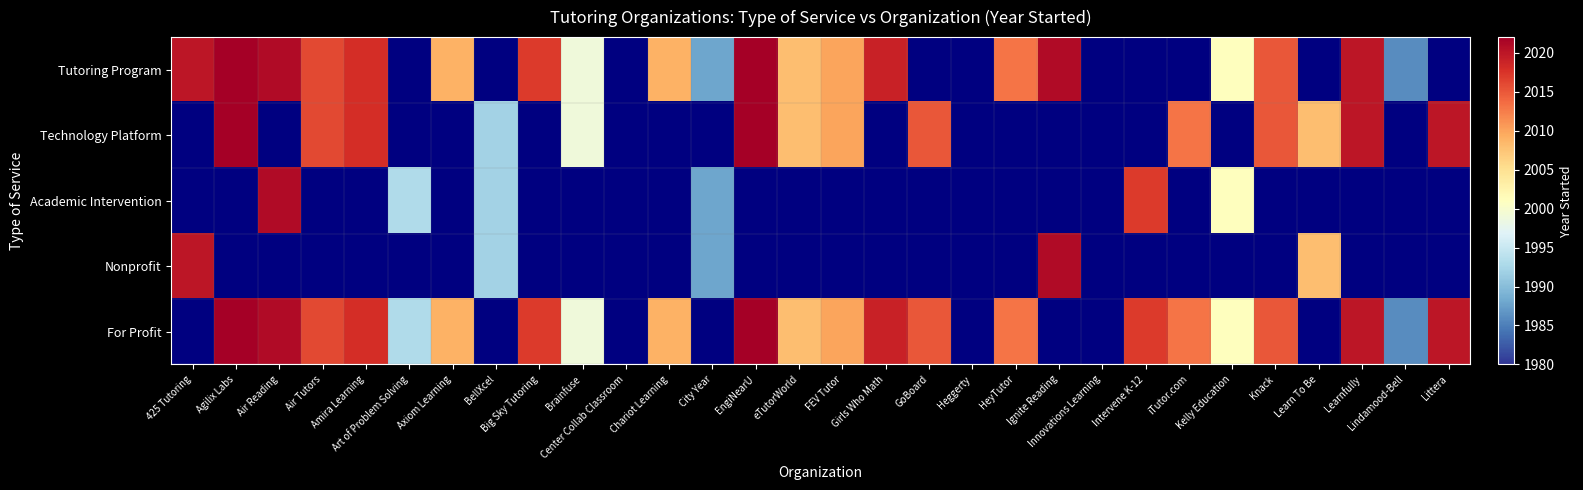

How many categories are shown in the chart?

30